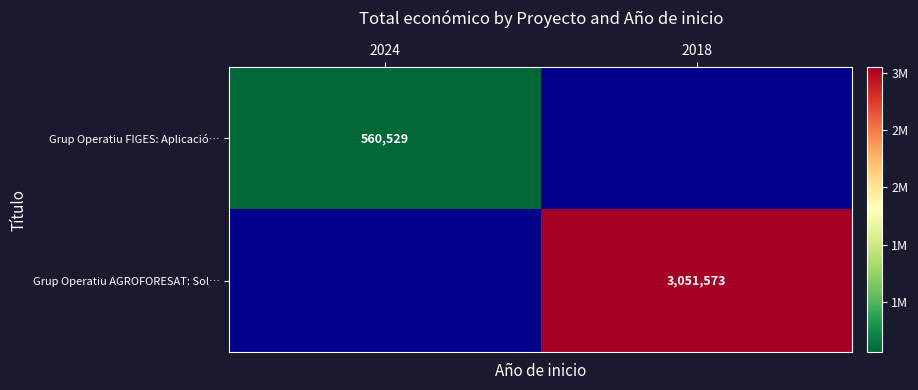

The value of Grup Operatiu AGROFORESAT: Sol… at 2018 is 4573945. True or false?

False